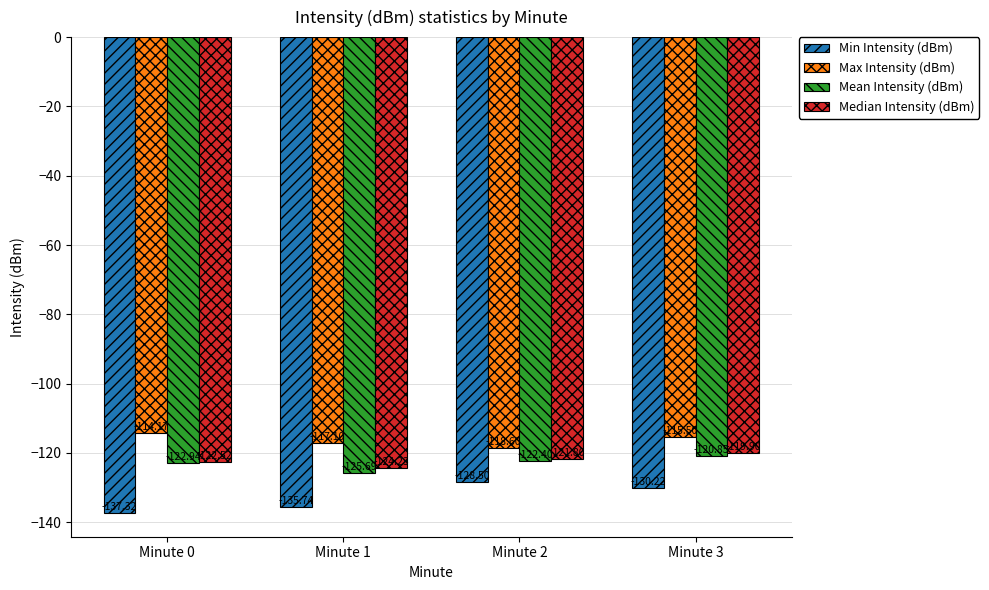

At which label does Mean Intensity (dBm) first exceed -122?

Minute 3